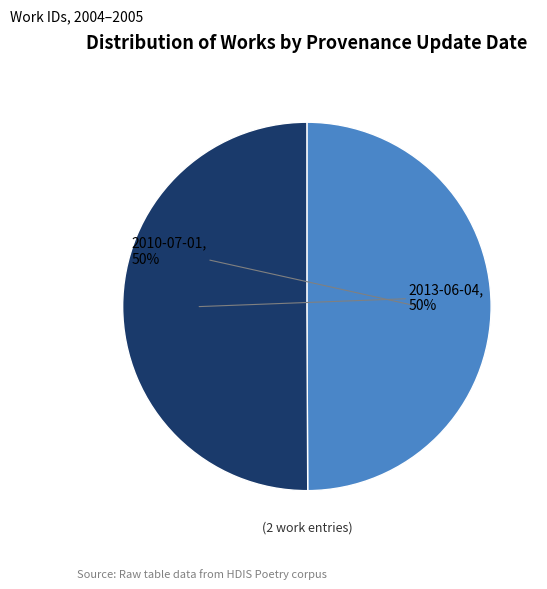

Count the number of slices in the pie.

2